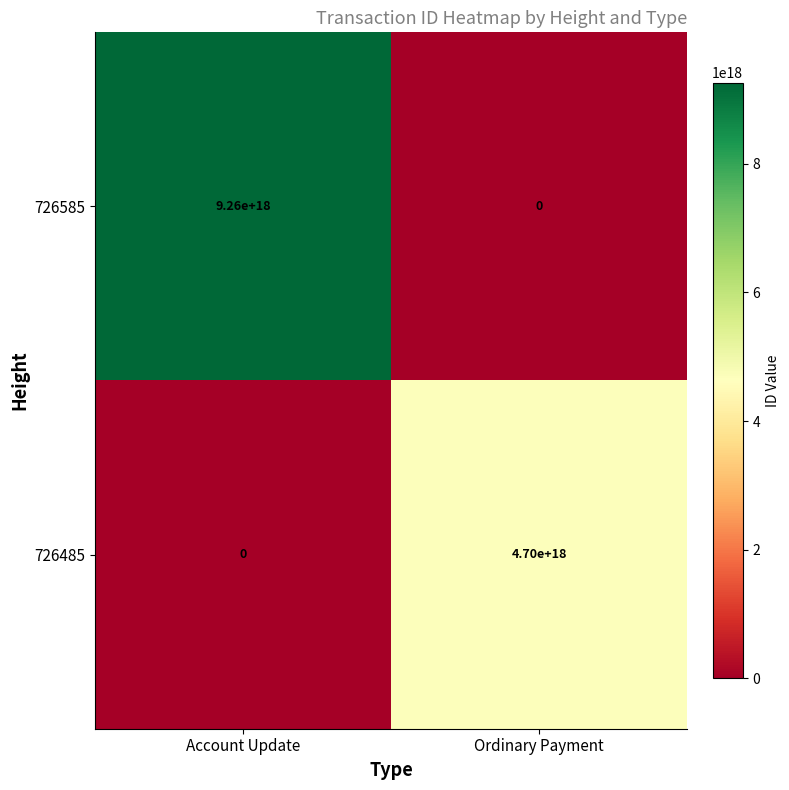

Between Account Update and Ordinary Payment, which series saw the biggest shift?

726585